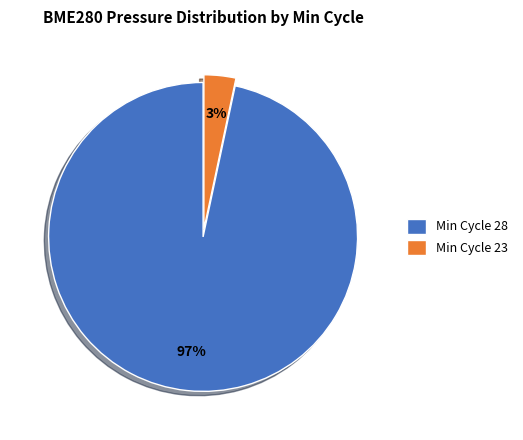

Which slice is the smallest?

Min Cycle 23